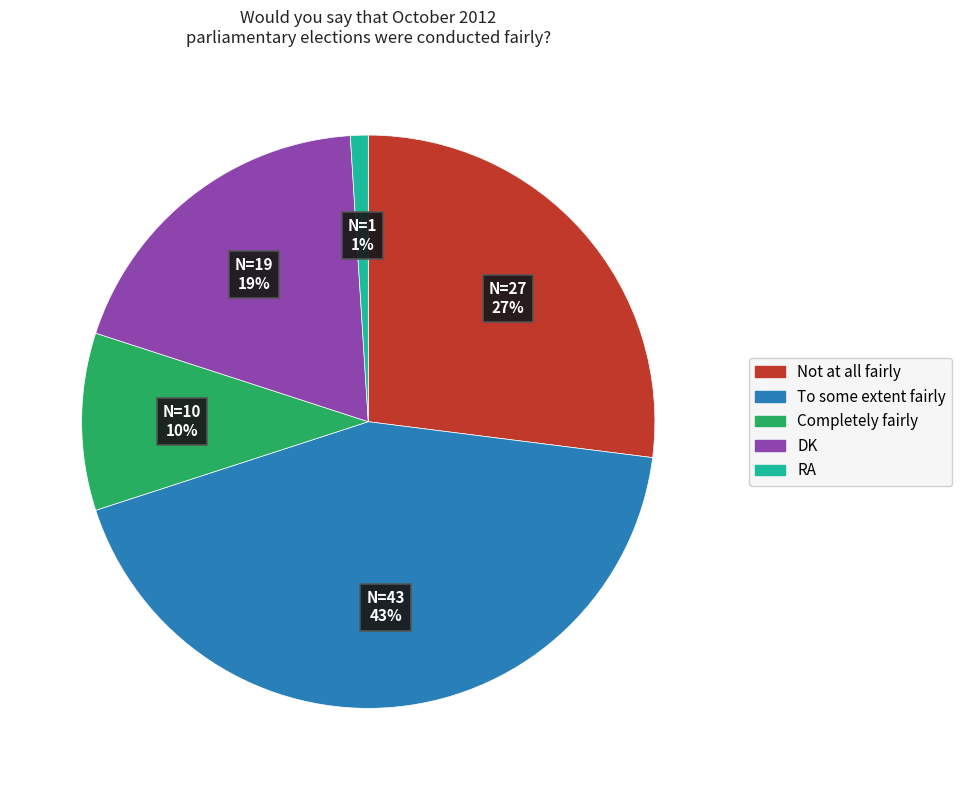

To the nearest percent, what is the difference between the largest and smallest slice percentages?

42%